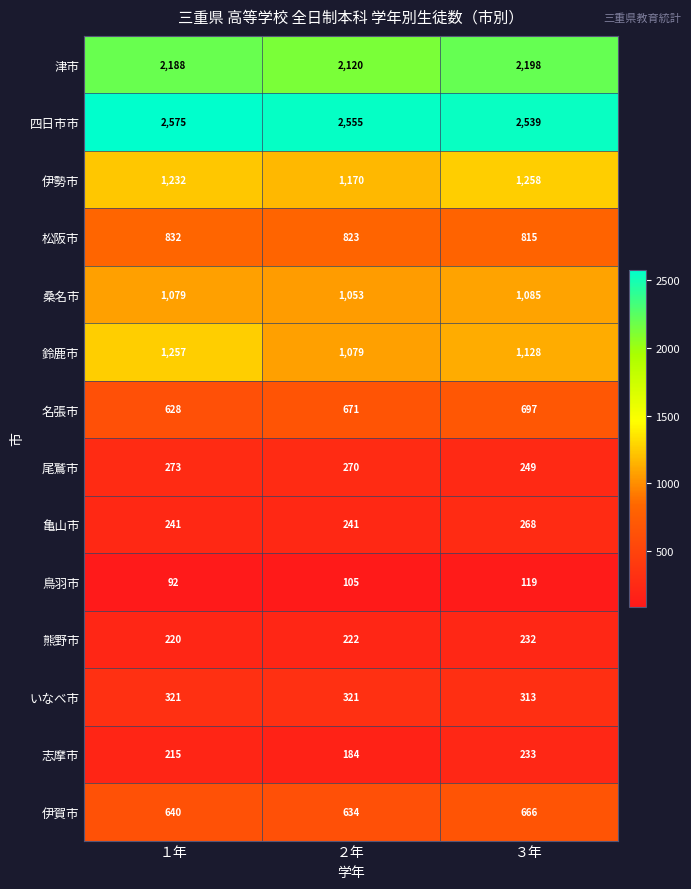

Which label corresponds to the smallest value in the chart?

１年